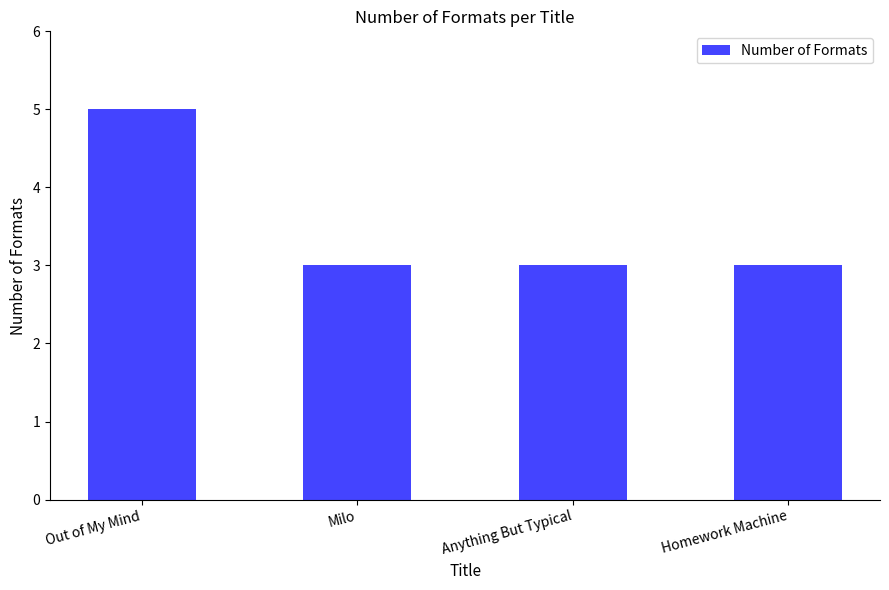

True or false: the data shows 3 at Anything But Typical.

True